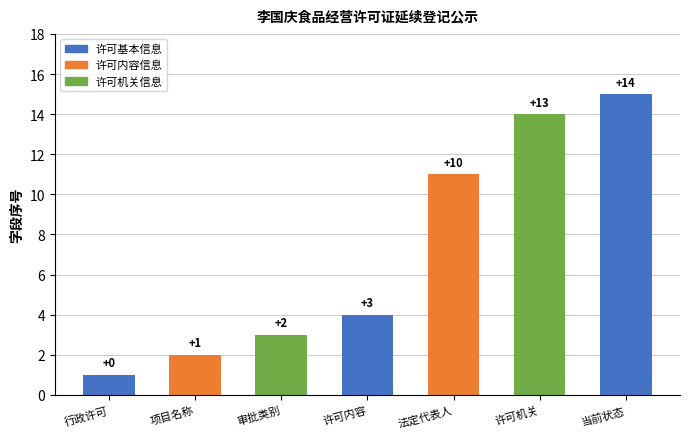

What position from the right is 许可机关?

2